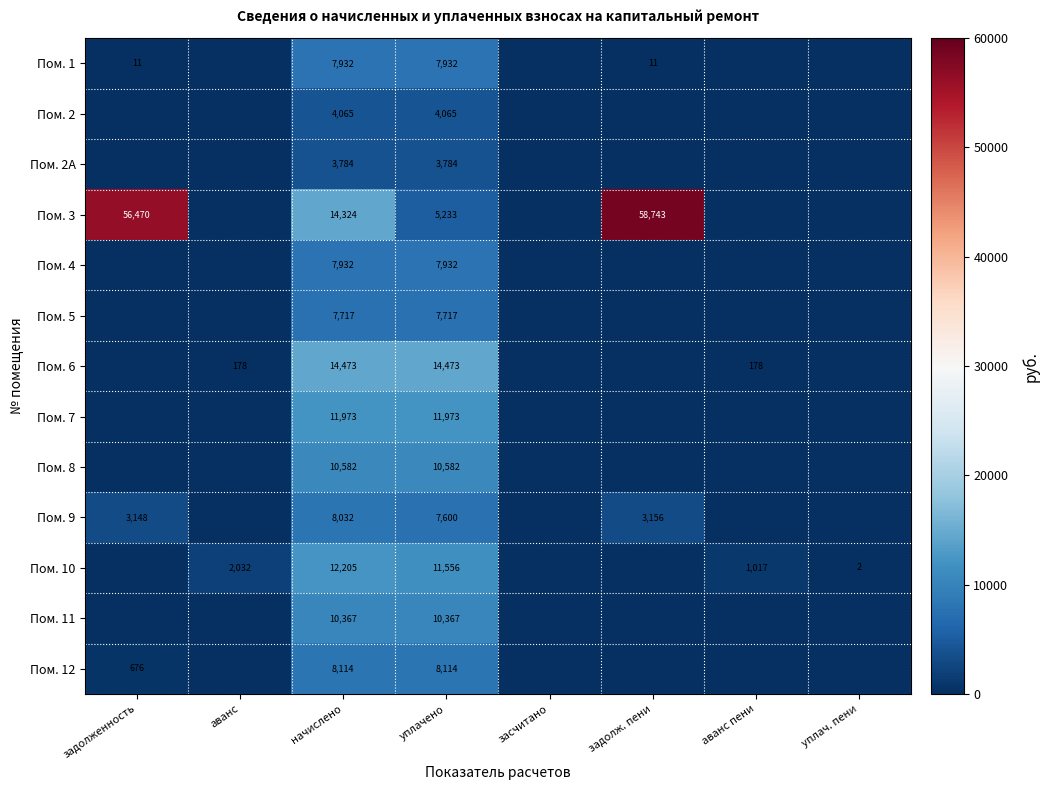

Is it true that Пом. 1 equals 7932 at начислено?

True